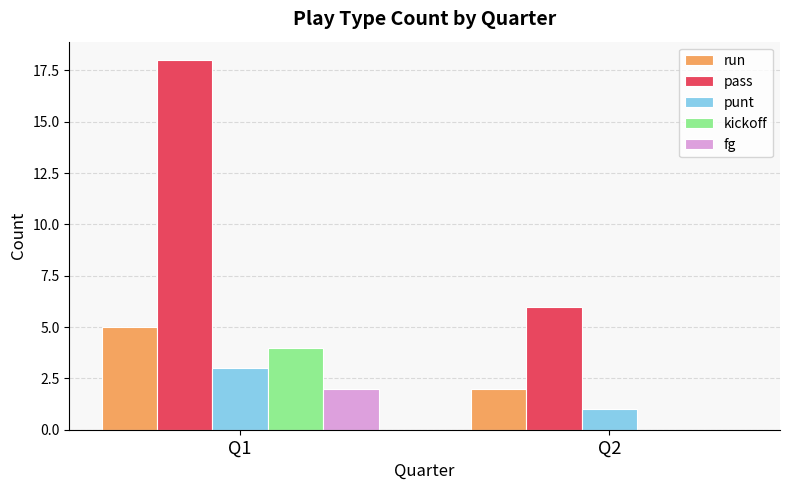

What is the maximum value for run?

5